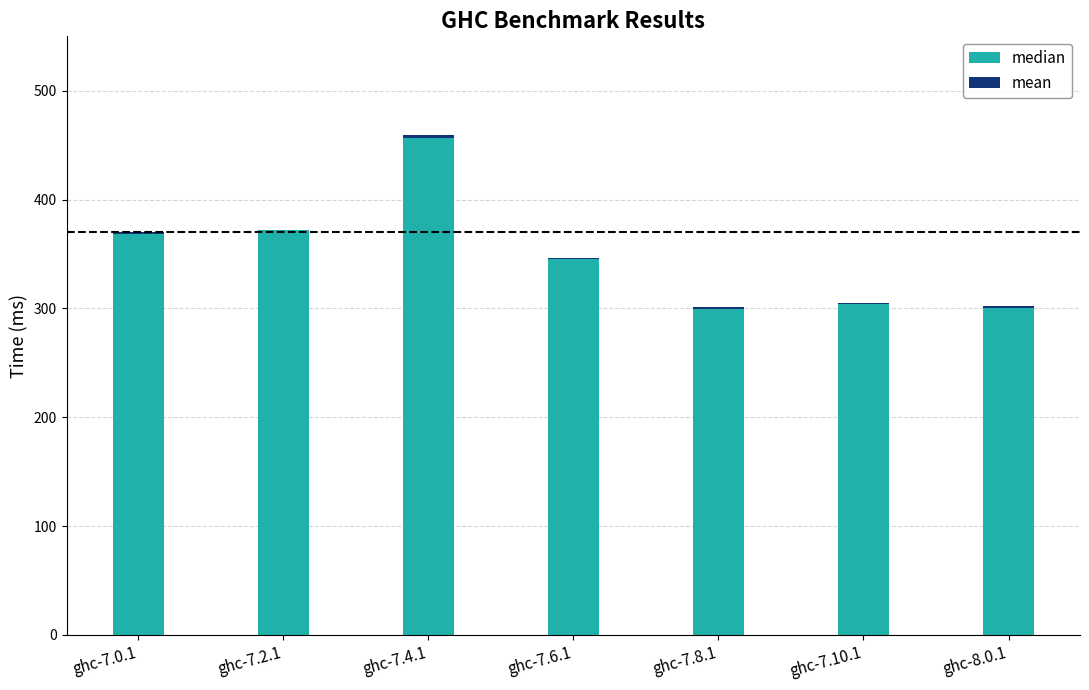

At which label does median reach its peak?

ghc-7.4.1